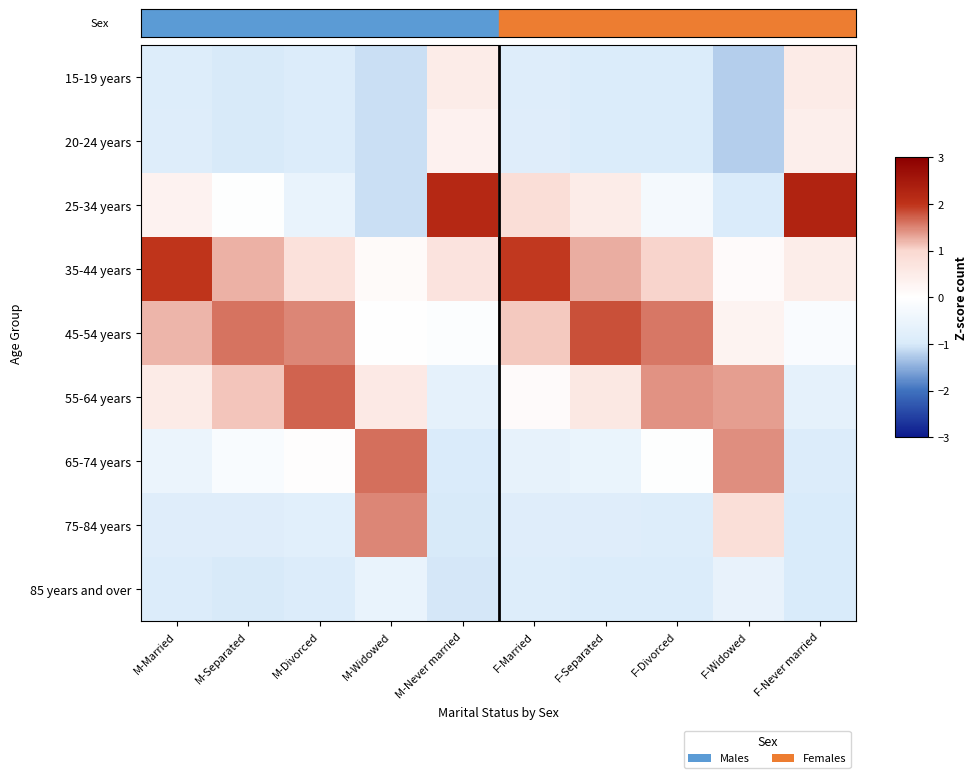

How many series are shown in this chart?

9